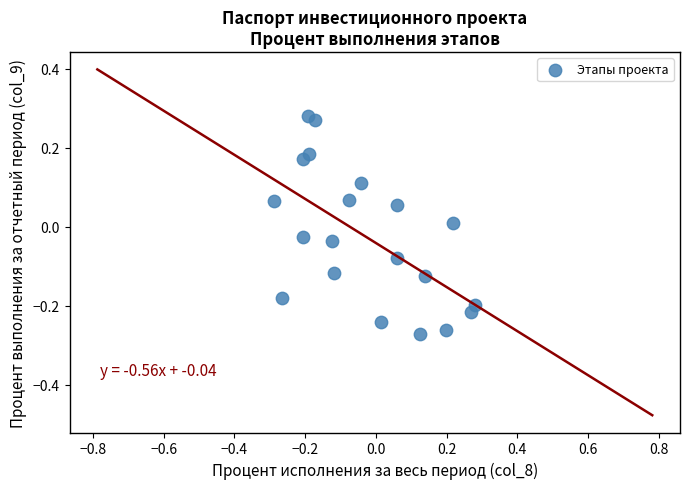

What is the range of Y values (max minus min)?

0.6